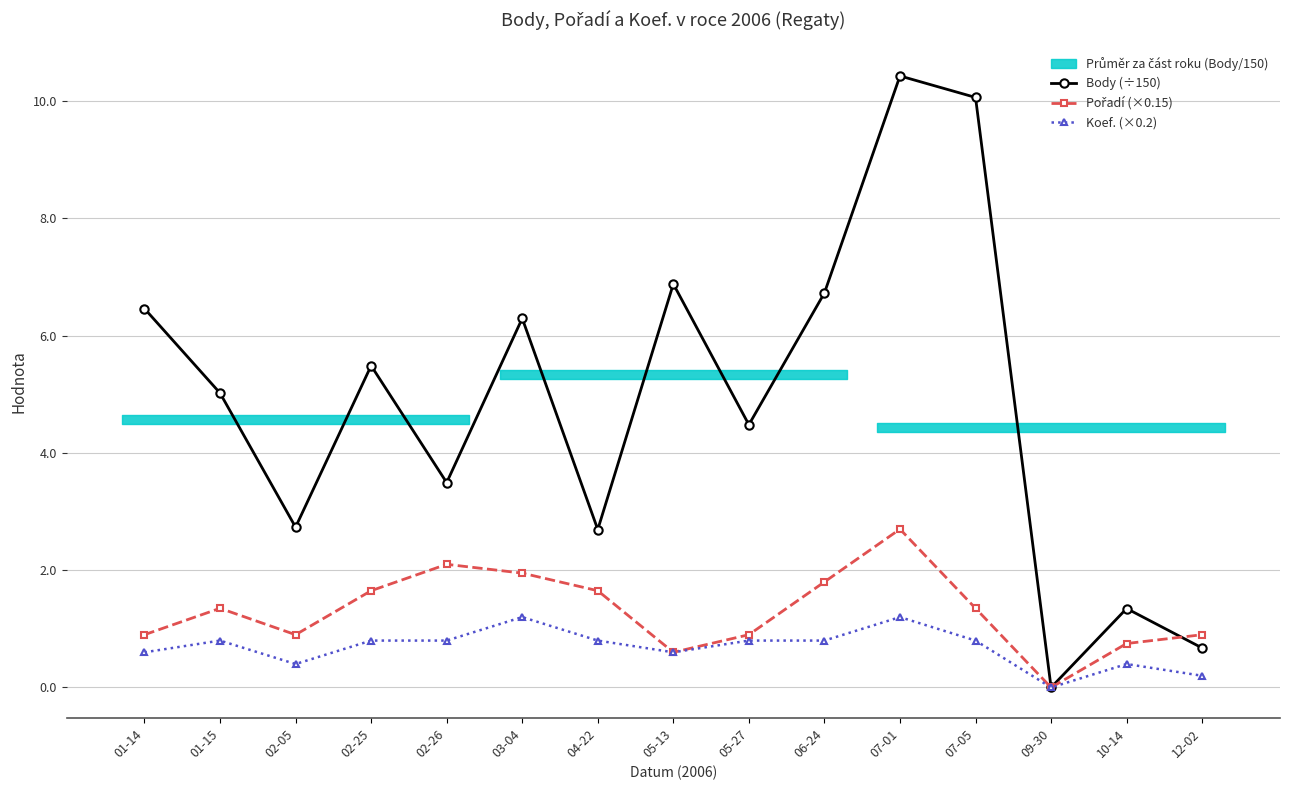

True or false: Pořadí (×0.15) and Body (÷150) intersect in this chart.

True